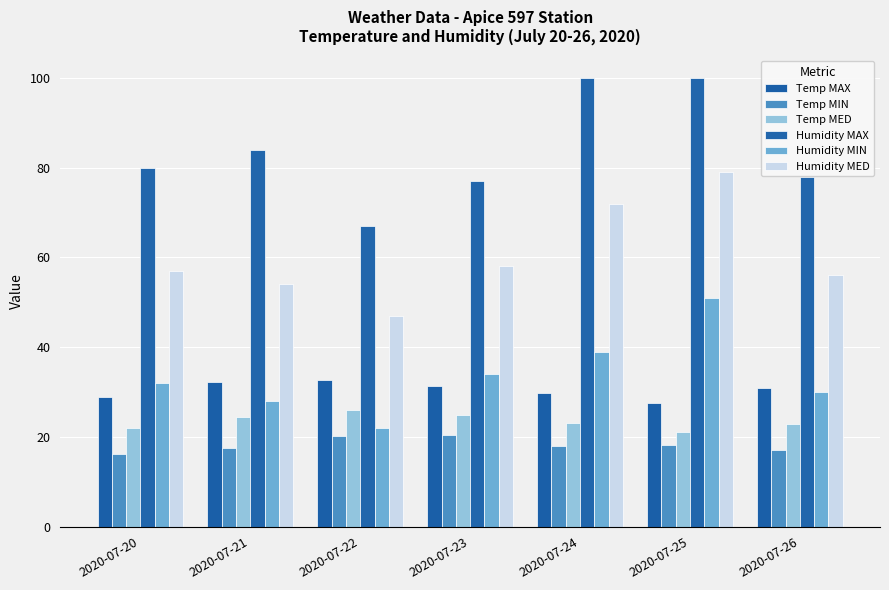

What is the difference between the highest and lowest values at 2020-07-20?

63.9